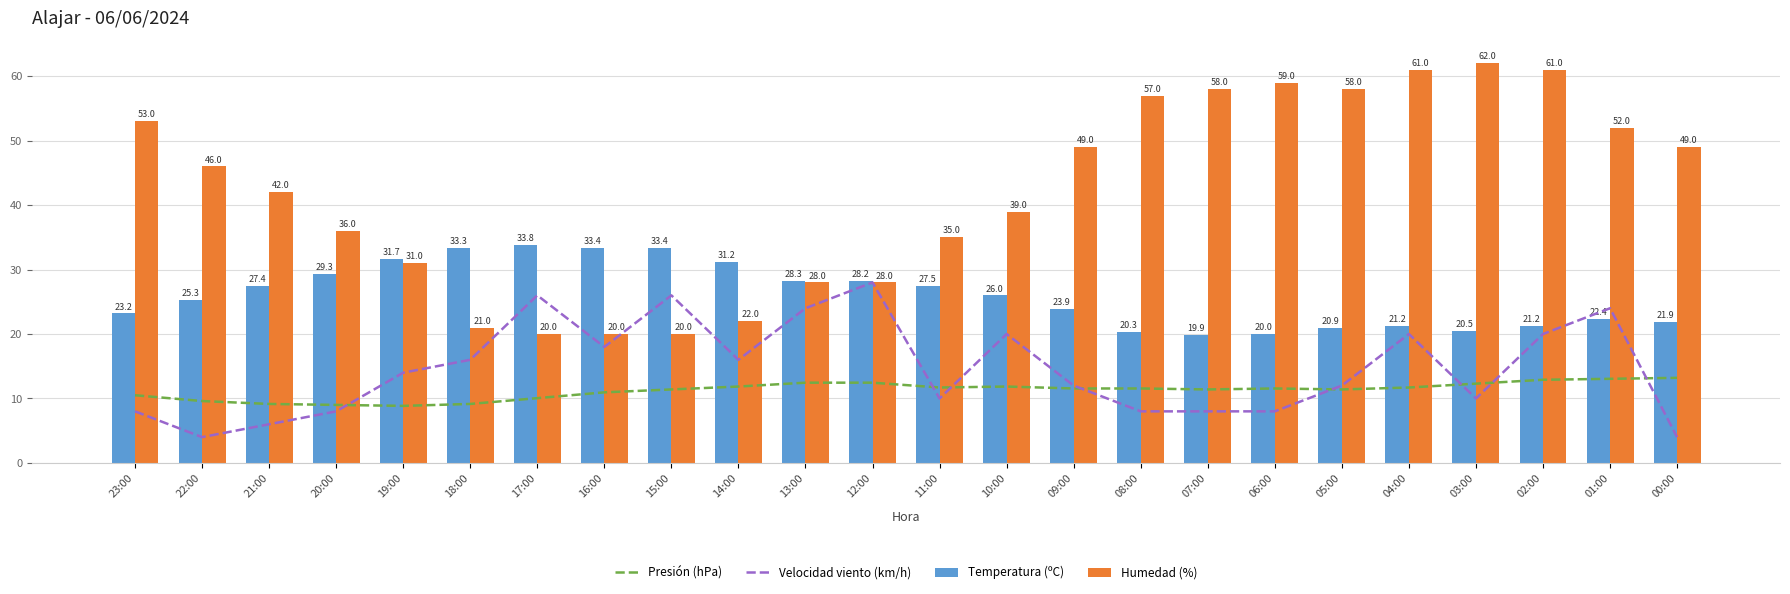

What is the difference between the second highest and second lowest values in the Humedad (%) series?

41.0